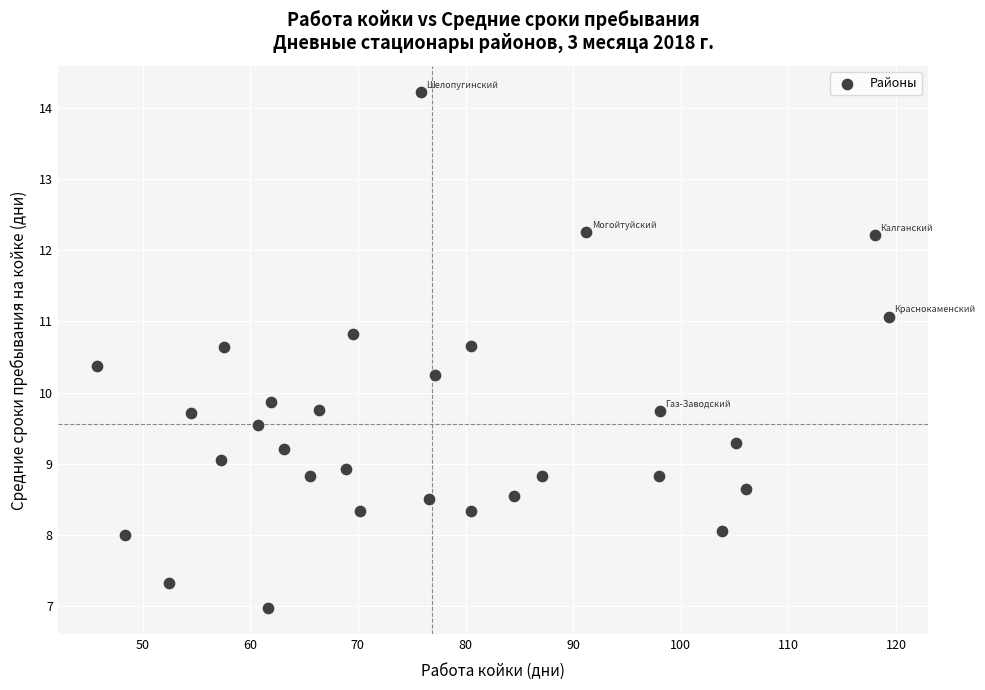

What is the range of Y values (max minus min)?

7.3